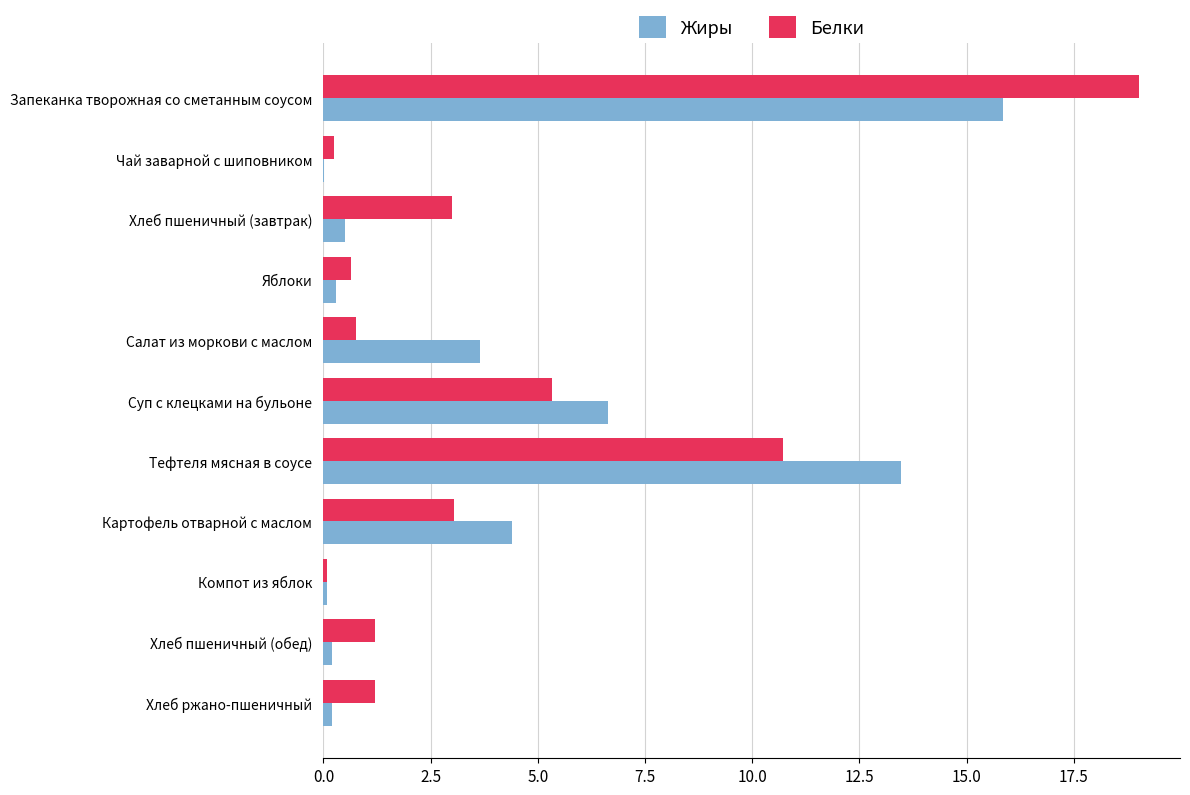

Between Запеканка творожная со сметанным соусом and Салат из моркови с маслом, which series saw the biggest shift?

Белки